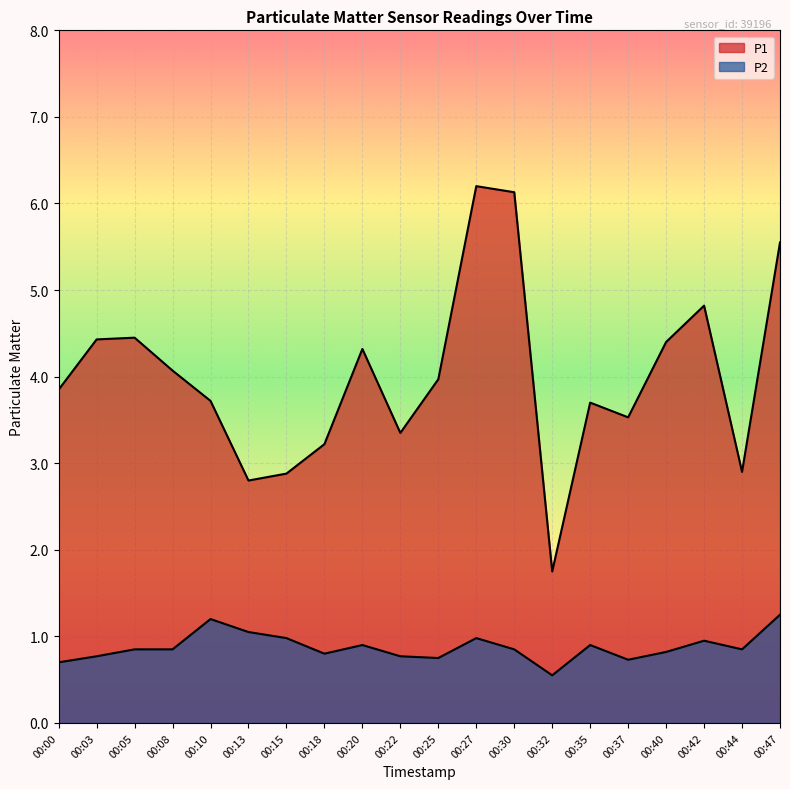

The P1 series shows 6.2 at 00:37. True or false?

False